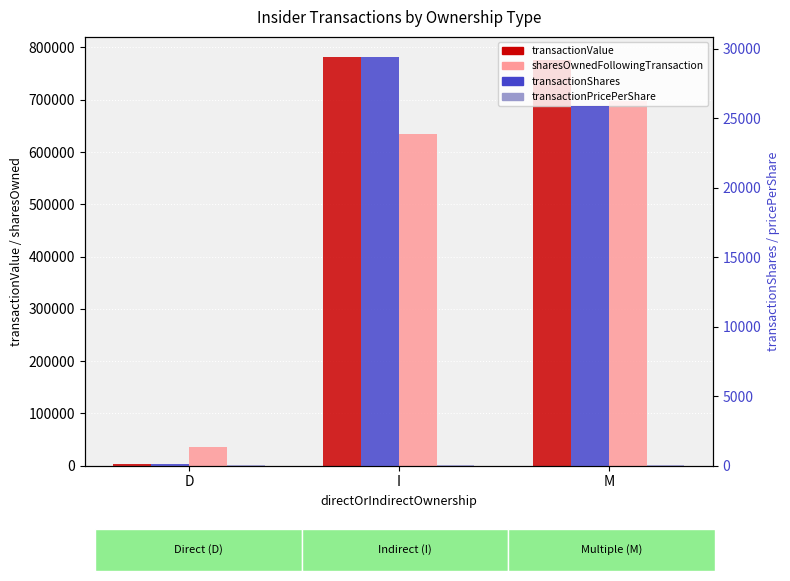

Is the value of transactionPricePerShare at I greater than the value of transactionShares at I?

No